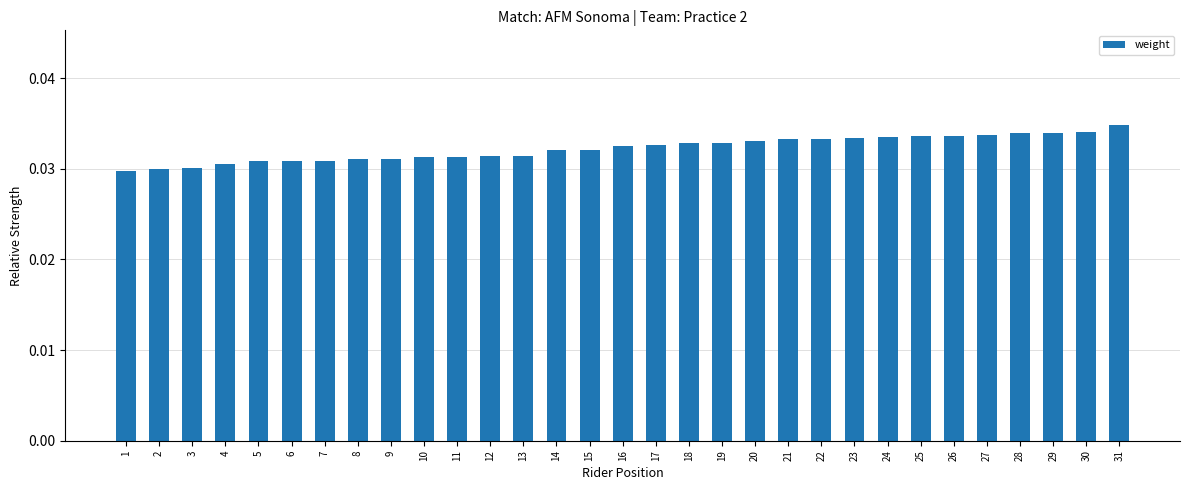

True or false: the data shows 0.1 at 1.

False